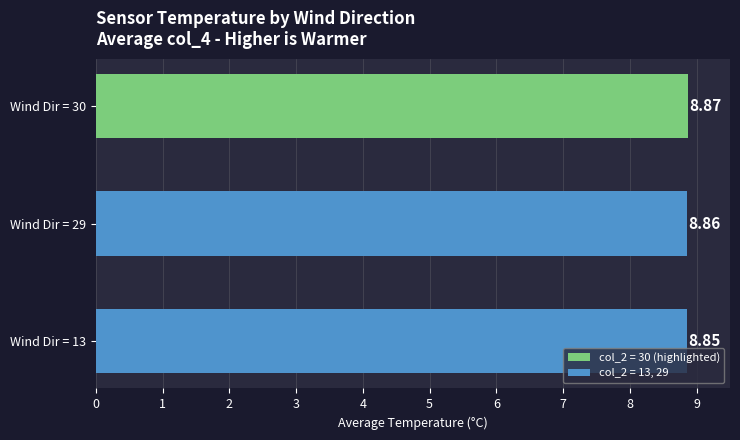

Rank the categories by value from highest to lowest.

Wind Dir = 30, Wind Dir = 29, Wind Dir = 13